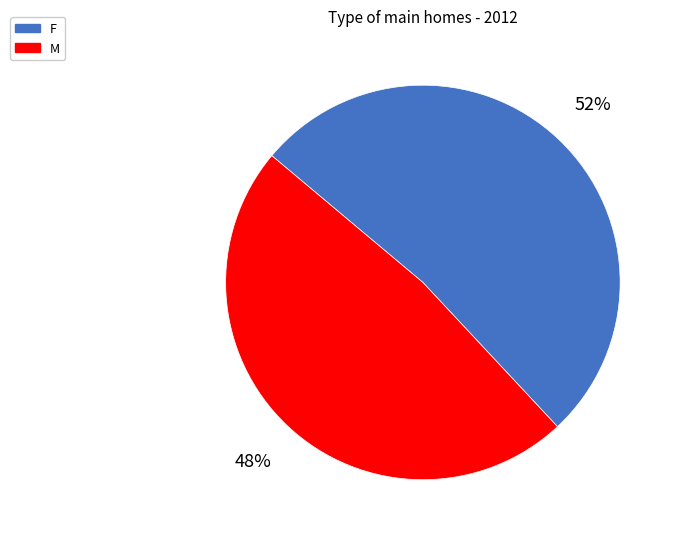

To the nearest percent, what percentage of the pie is M?

48%